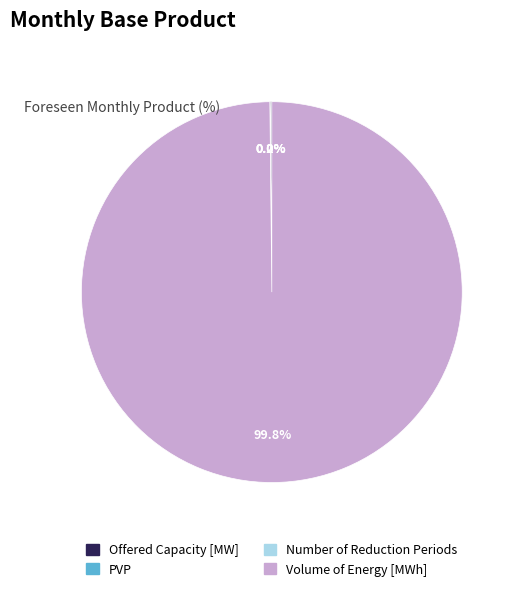

Which category has the biggest portion of the pie?

Volume of Energy [MWh]